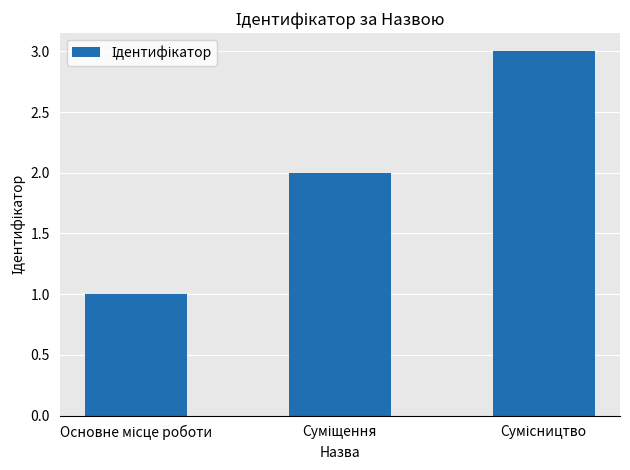

What is the maximum value shown in the chart?

3